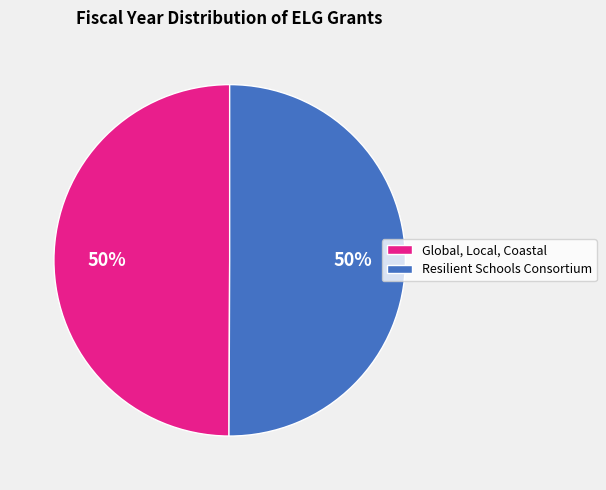

To the nearest percent, what portion does Resilient Schools Consortium represent?

50%